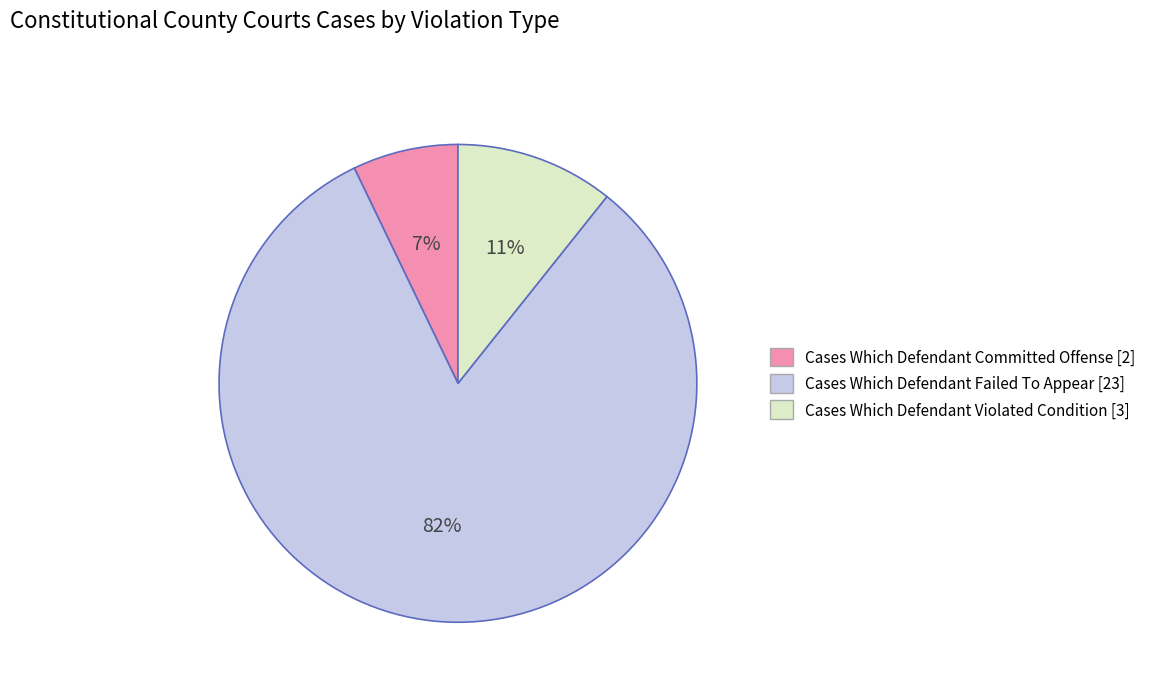

Is there any slice that represents more than half of the pie?

Yes